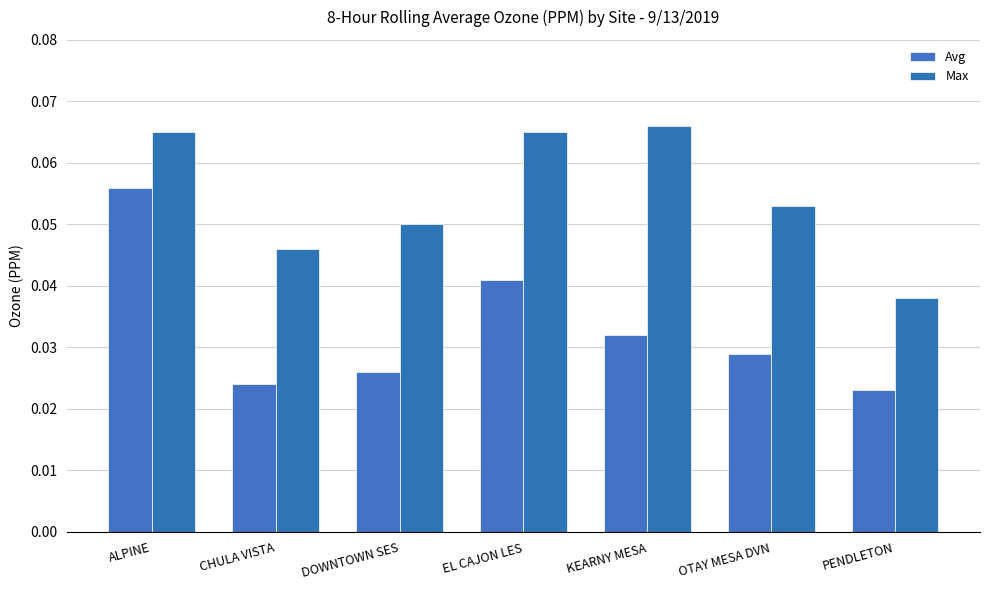

How many groups of bars are there?

7